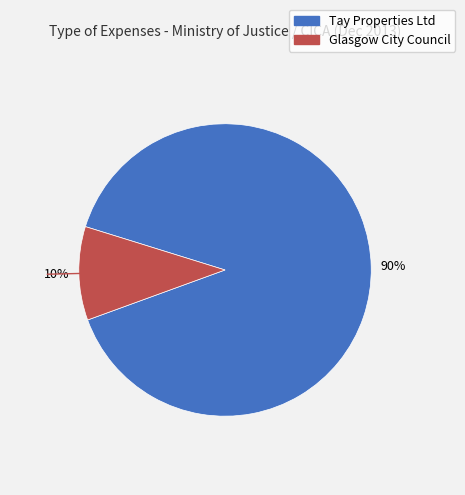

To the nearest percent, what is the combined percentage of Glasgow City Council and Tay Properties Ltd?

100%